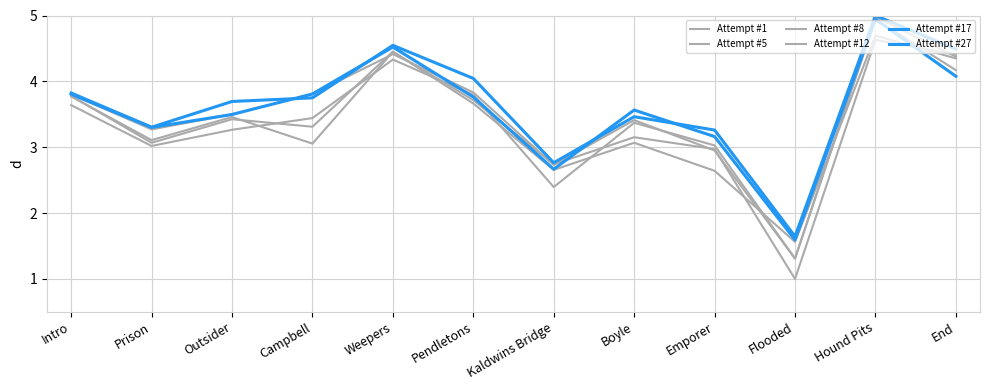

What is the average value of the Attempt #1 series?

3.4